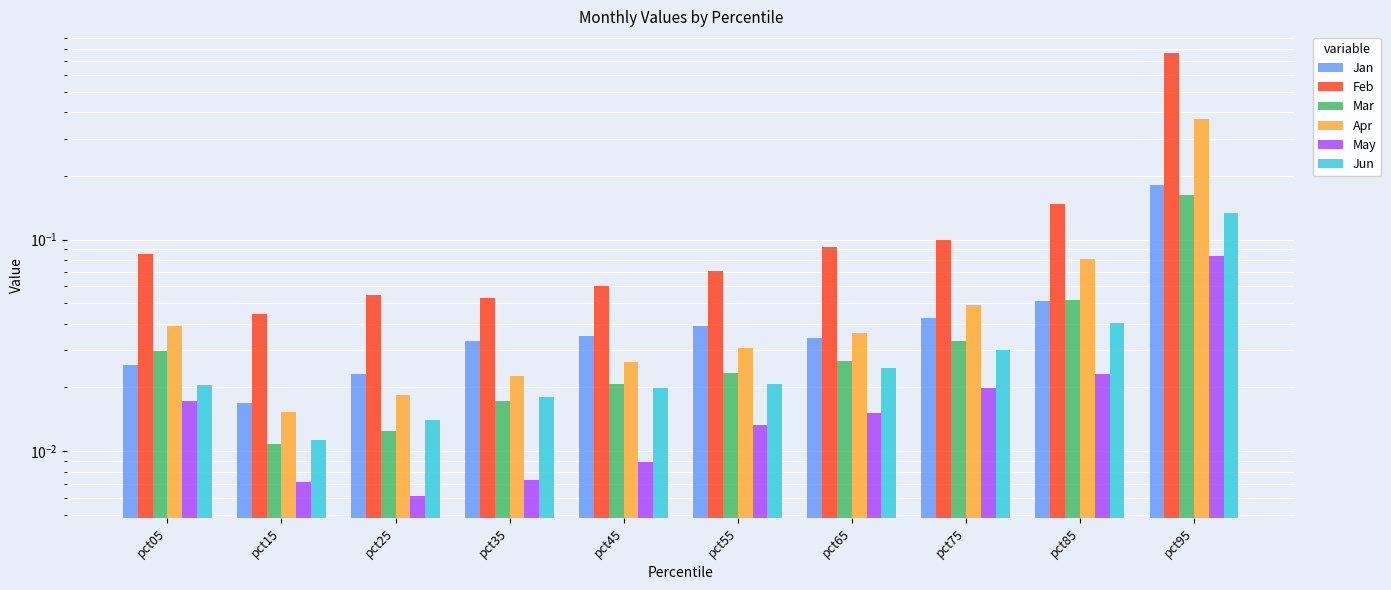

Between pct05 and pct15, which is larger?

pct05